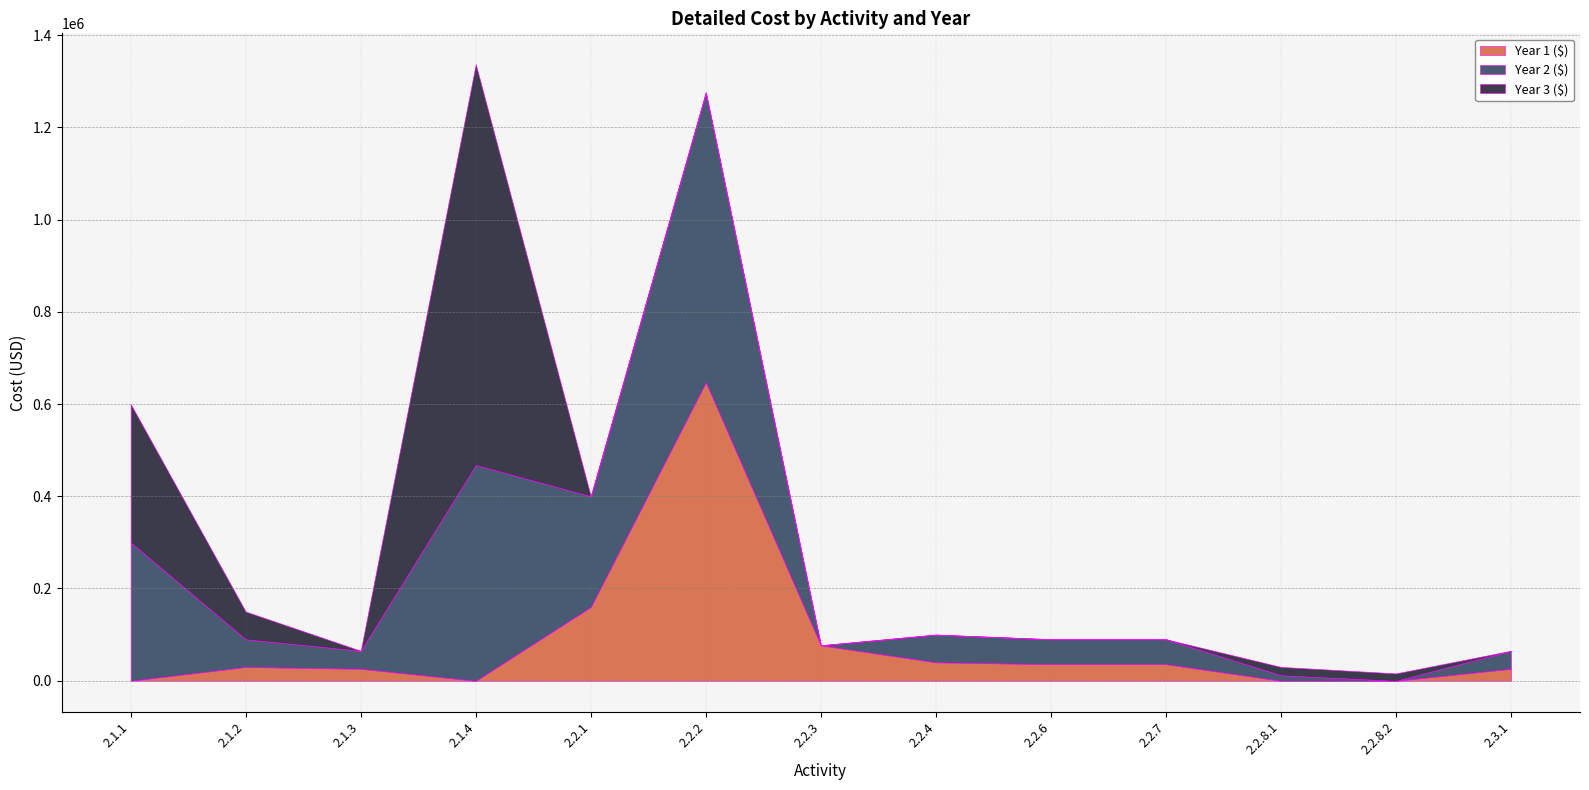

List the labels in order of Year 3 ($) value, largest first.

2.1.4, 2.1.1, 2.1.2, 2.2.8.1, 2.2.8.2, 2.1.3, 2.2.1, 2.2.2, 2.2.3, 2.2.4, 2.2.6, 2.2.7, 2.3.1